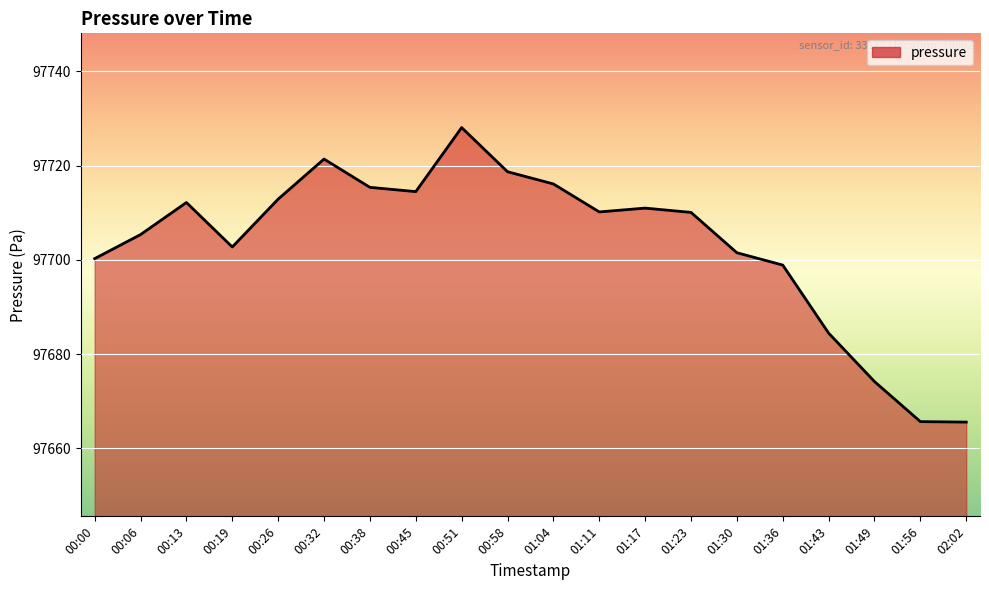

What position from the left is 00:32?

6